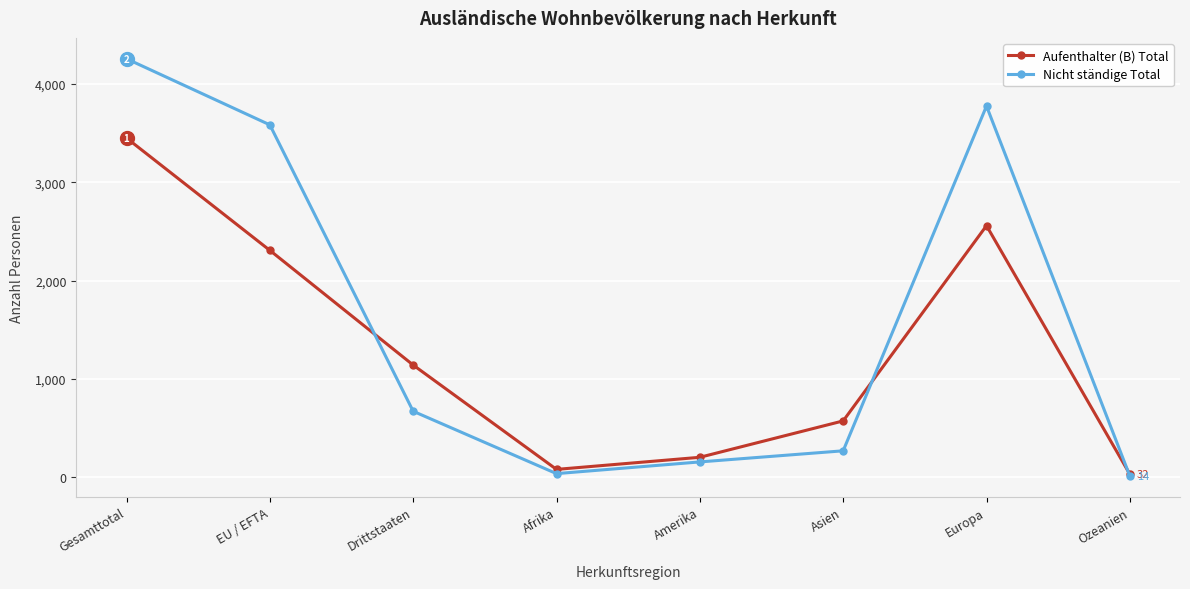

What is the approximate value of Nicht ständige Total at Amerika?

157